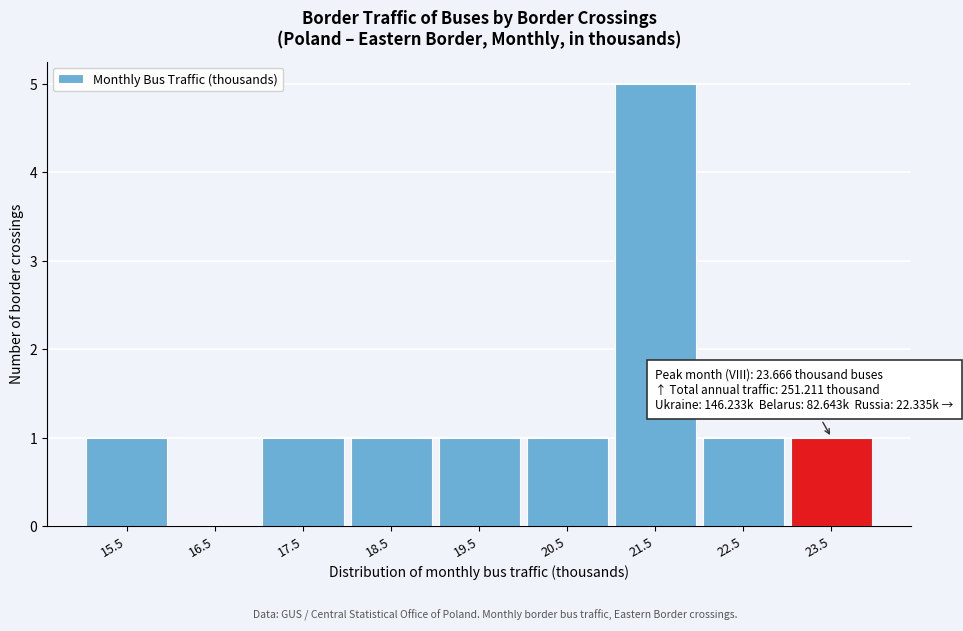

Reading left to right, extract all data points from this chart.

15.5=1	16.5=0	17.5=1	18.5=1	19.5=1	20.5=1	21.5=5	22.5=1	23.5=1